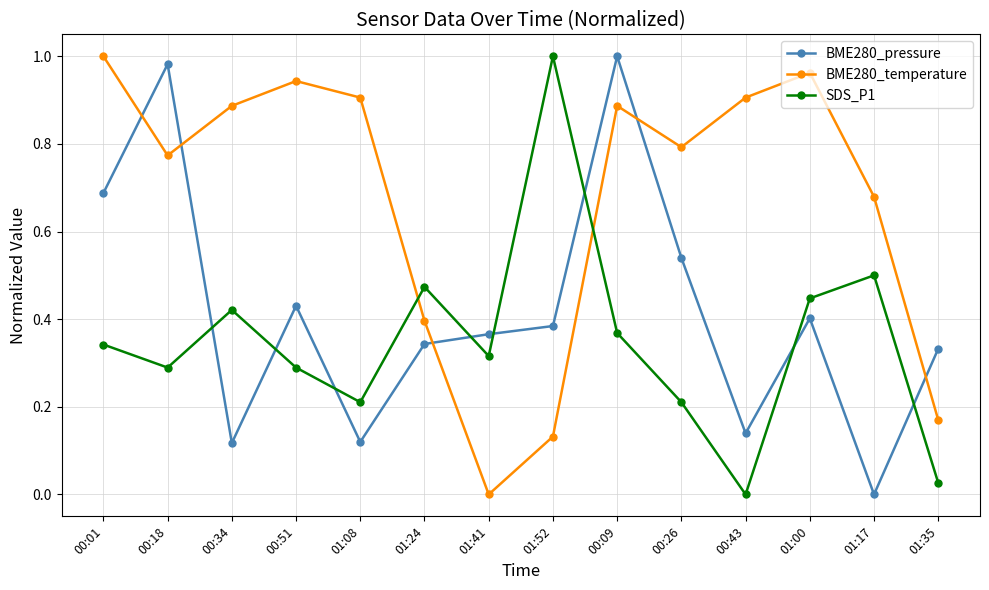

Is this an area chart (filled region under the line)?

No